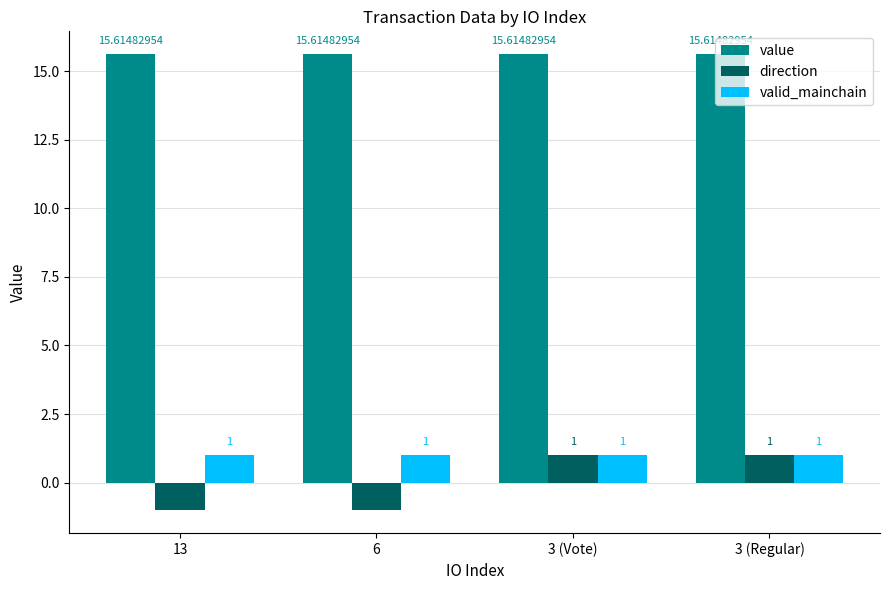

At 6, list the series in order from smallest to largest.

direction, valid_mainchain, value